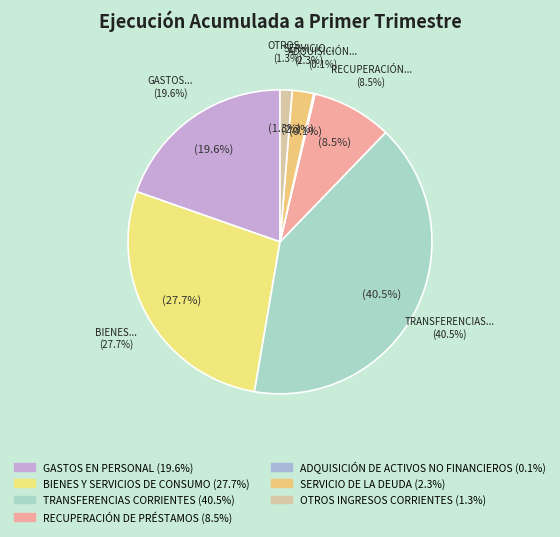

To the nearest percent, what portion does SERVICIO DE LA DEUDA represent?

2%